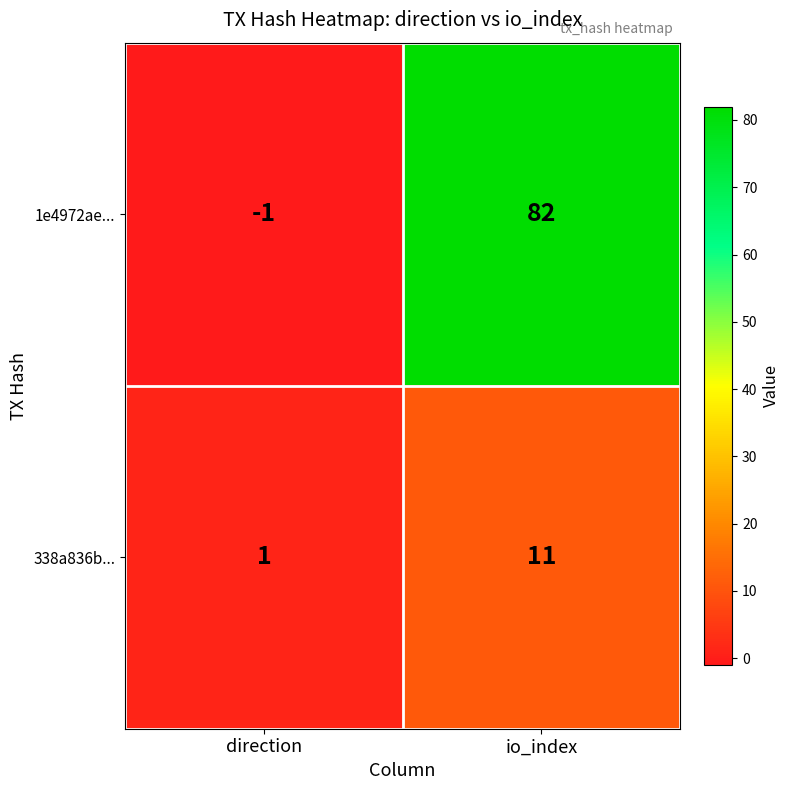

Rank the series by their average value, from lowest to highest.

338a836b..., 1e4972ae...